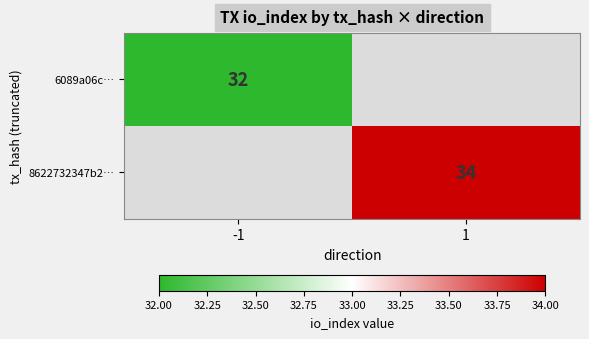

How many data points does each series have?

2